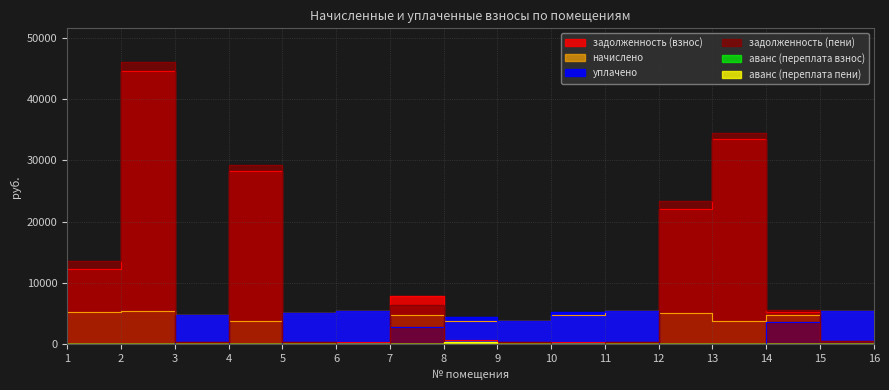

Reading left to right, extract all data points from this chart.

задолженность (взнос): 1=12262.6	2=44667.8	3=404.2	4=28323.3	5=423.7	6=343.4	7=7895.8	8=623.8	9=314.0	10=402.2	11=449.4	12=22032.9	13=33507.9	14=5209.4	15=452.2	16=438.1
начислено: 1=5220.2	2=5429.6	3=4850.9	4=3792.1	5=5084.9	6=5392.7	7=4838.6	8=3742.8	9=3767.5	10=4826.3	11=5392.7	12=5047.9	13=3816.7	14=4807.9	15=5429.6	16=5257.2
уплачено: 1=0.0	2=0.0	3=4834.8	4=0.0	5=5069.6	6=5360.7	7=2777.0	8=4395.2	9=3755.6	10=5213.2	11=5375.6	12=0.0	13=0.0	14=3612.9	15=5412.4	16=5241.3
задолженность (пени): 1=13567.7	2=46025.2	3=404.2	4=29271.3	5=422.9	6=0.0	7=6328.4	8=0.0	9=314.0	10=0.0	11=449.4	12=23294.8	13=34462.1	14=5612.6	15=452.5	16=437.4
аванс (переплата пени): 1=0.0	2=0.0	3=0.0	4=0.0	5=0.0	6=87.5	7=0.0	8=352.4	9=0.0	10=0.0	11=0.0	12=0.0	13=0.0	14=0.0	15=0.0	16=0.0